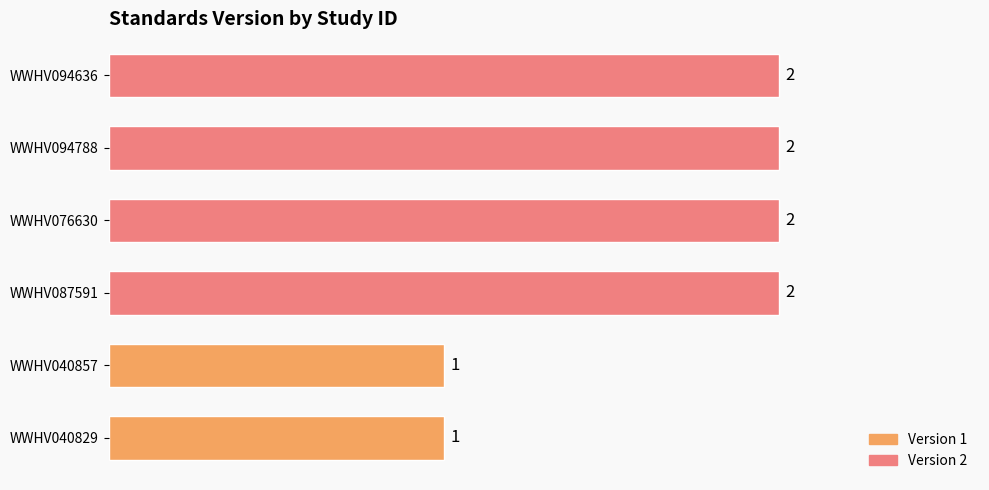

The value at WWHV094788 is 3. True or false?

False